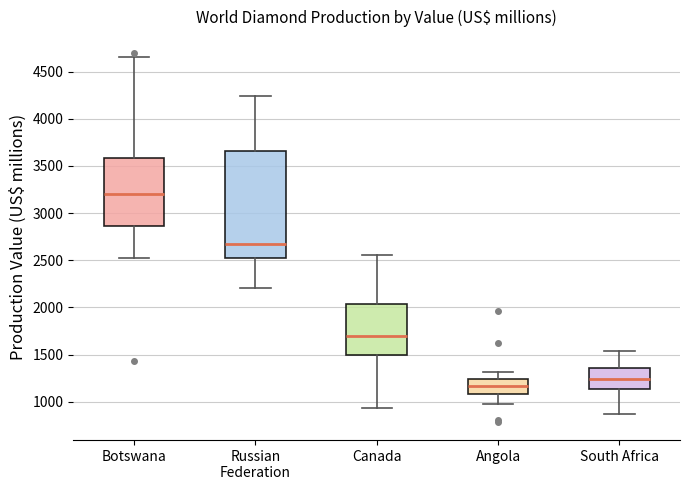

Reading left to right, transcribe this box plot: for each box, give where its median line is, the range the box spans, and where its two whiskers end, as read against the y-axis. The values are not printed on the chart, so give them approximately, as read against the axis.

Botswana: median 3200, box 2850 to 3600, whiskers 2500 to 4650
Russian Federation: median 2650, box 2500 to 3650, whiskers 2200 to 4250
Canada: median 1700, box 1500 to 2050, whiskers 950 to 2550
Angola: median 1150, box 1100 to 1250, whiskers 1000 to 1300
South Africa: median 1250, box 1150 to 1350, whiskers 850 to 1550